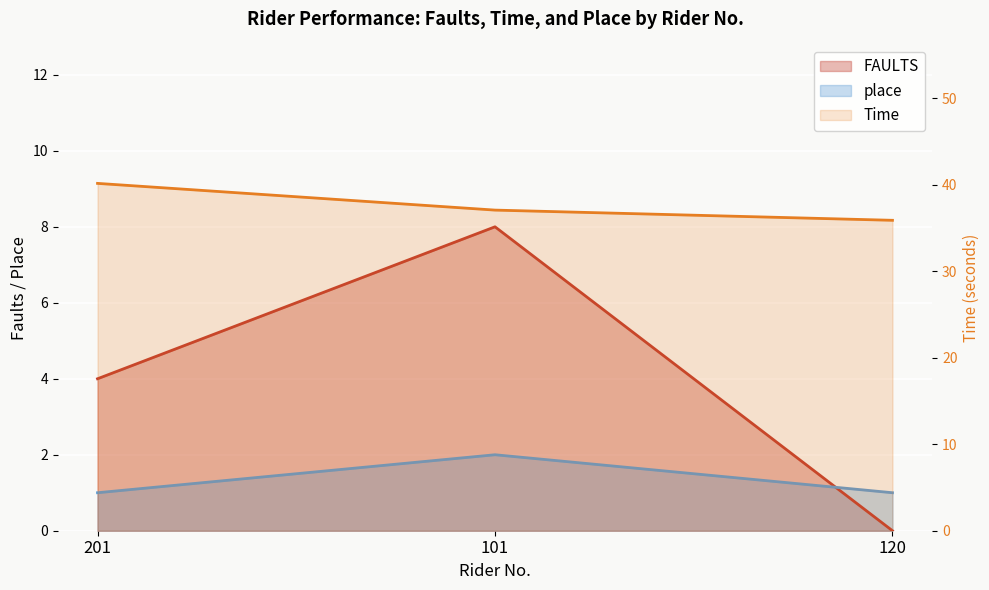

List the labels in order of FAULTS value, largest first.

101, 201, 120